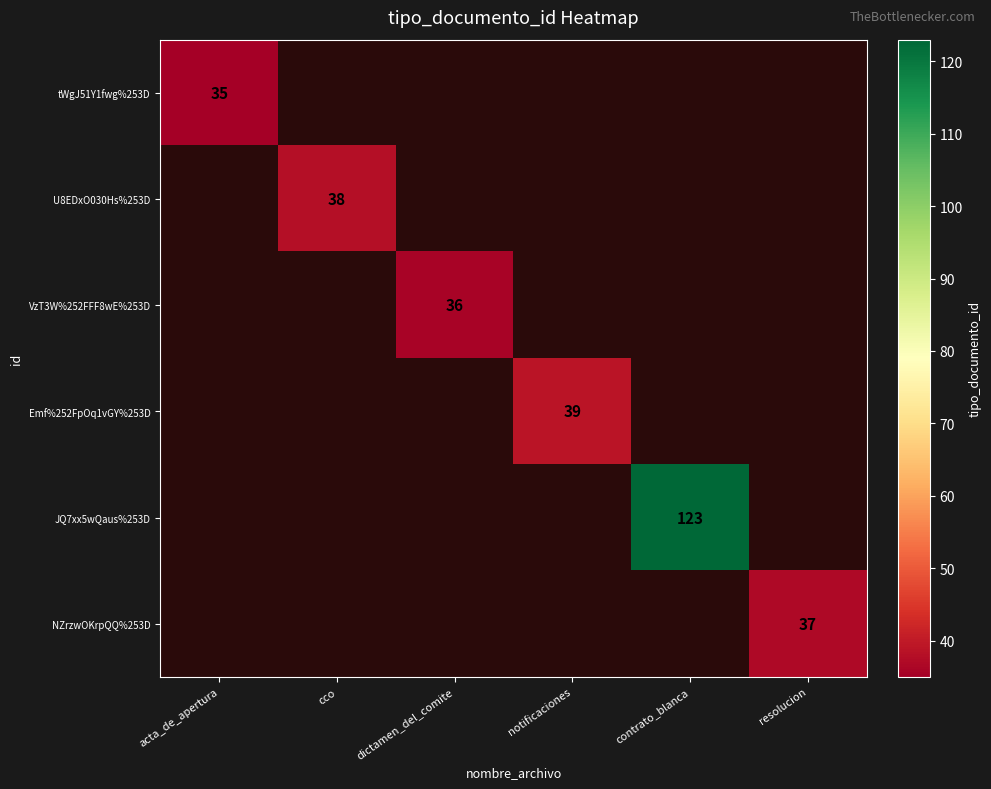

How many series are shown in this chart?

6